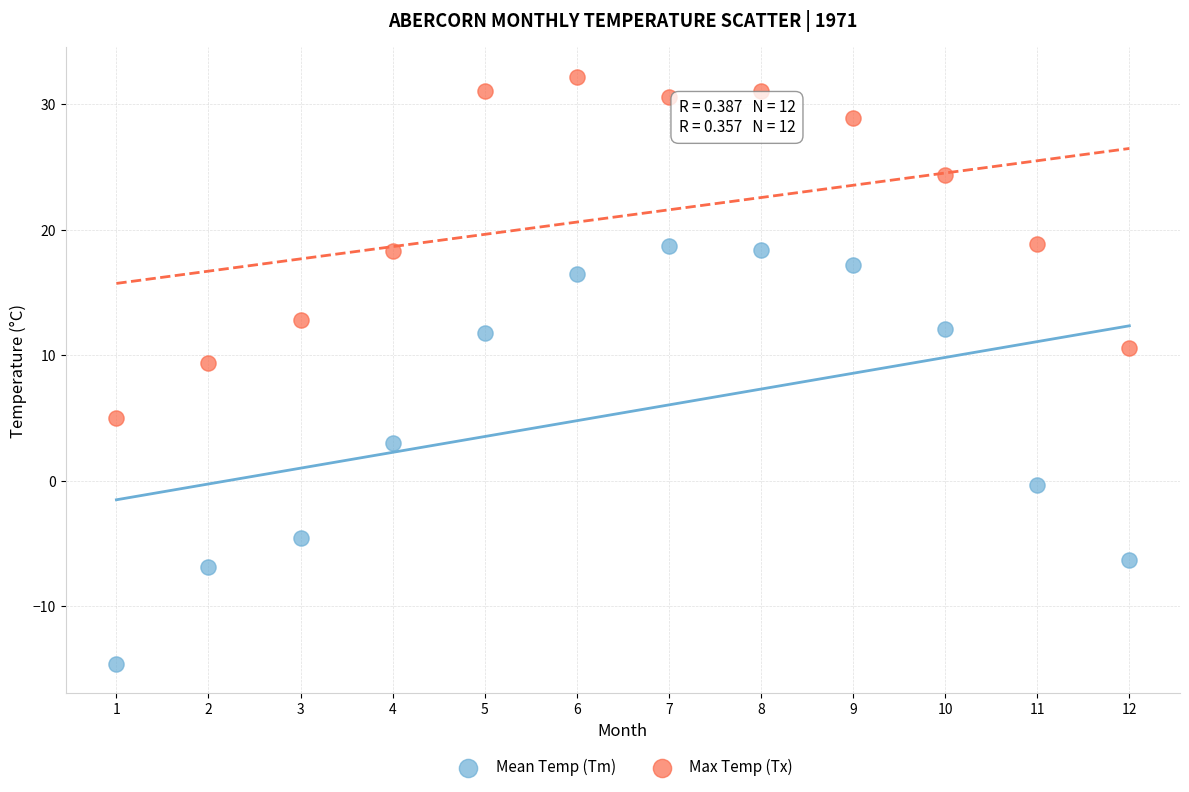

What are all the series names shown in the legend?

Mean Temp (Tm), Max Temp (Tx)